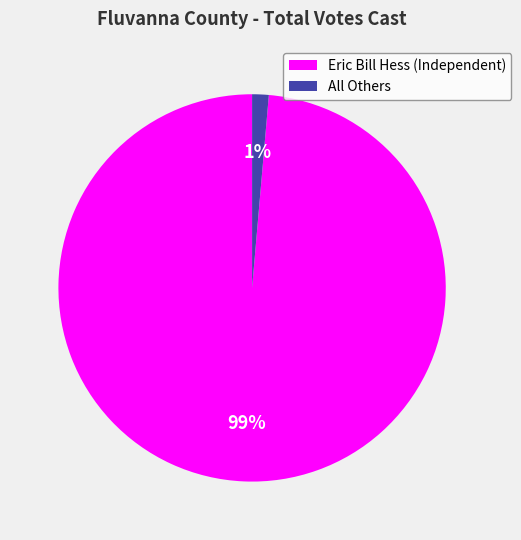

Is the sum of All Others and Eric Bill Hess (Independent) greater than half?

Yes